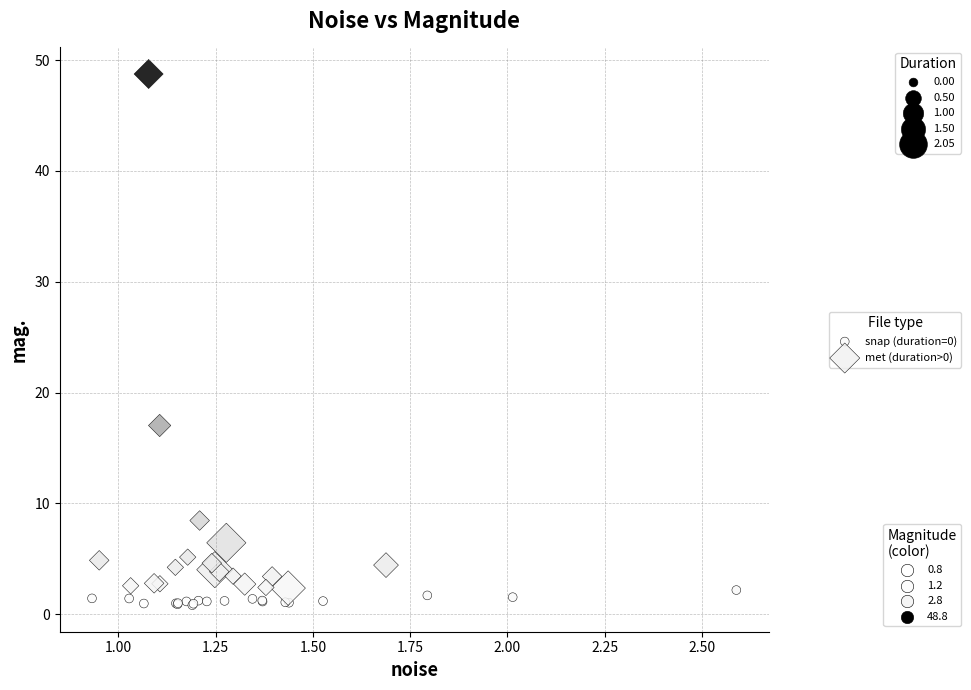

Which series has the largest Y range (max minus min)?

met (duration>0)